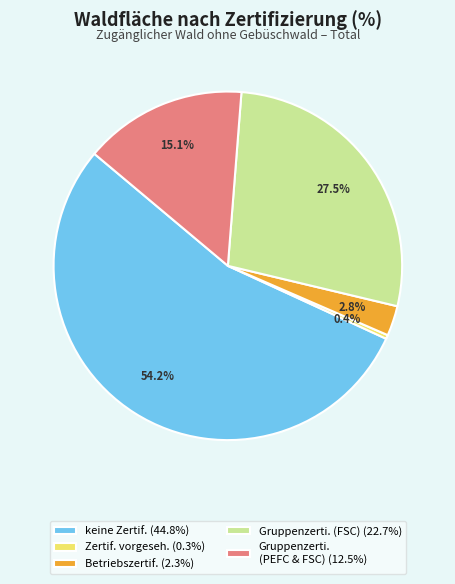

What is the total percentage of Betriebszertif. (2.3%) and Gruppenzerti. (PEFC & FSC) (12.5%)?

17.9%